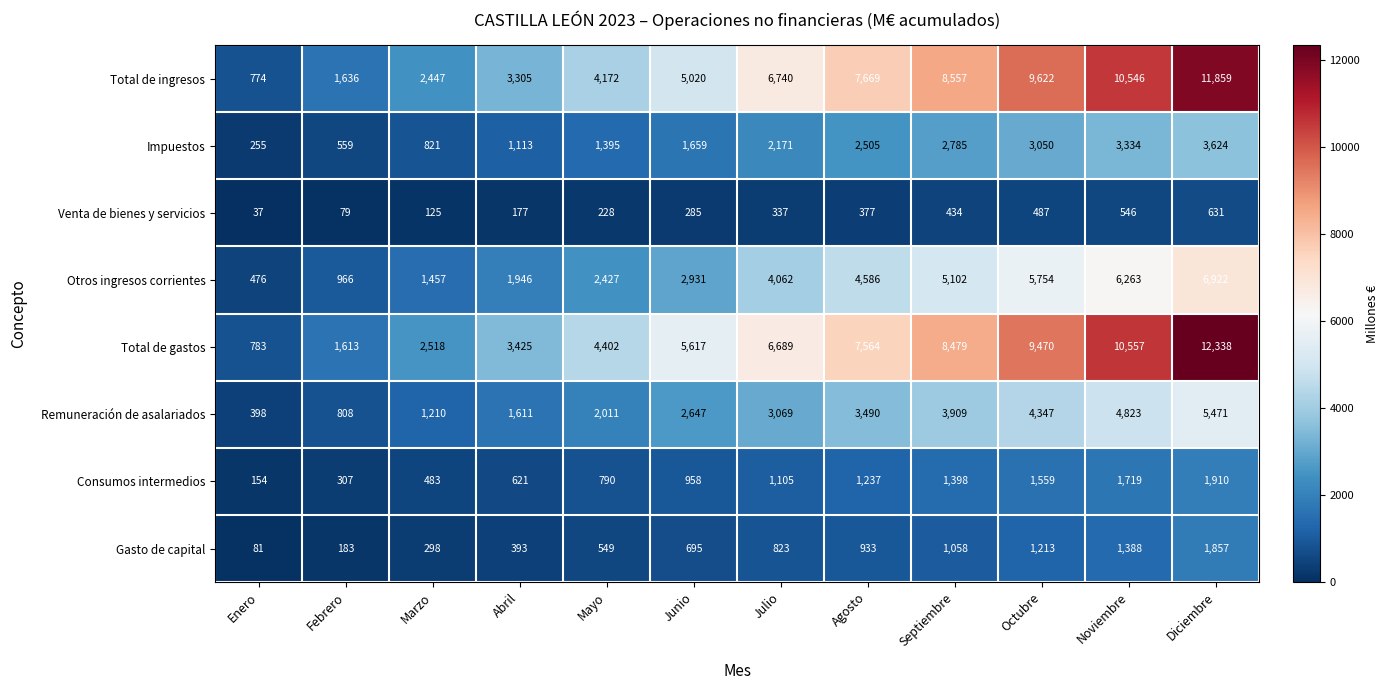

Which series has the widest spread of values?

Total de gastos